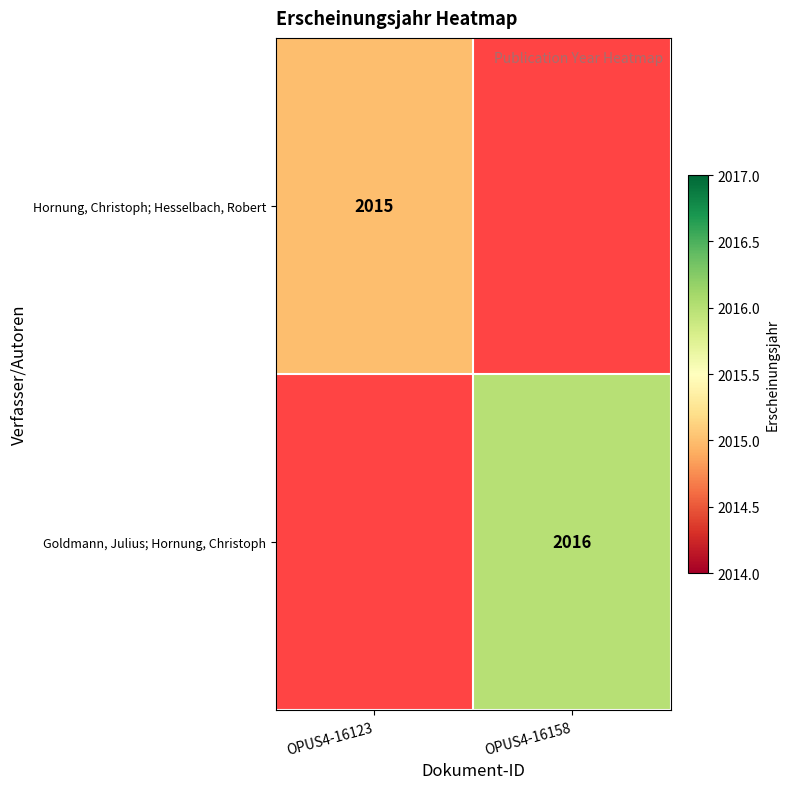

Is it true that Goldmann, Julius; Hornung, Christoph equals 2016 at OPUS4-16158?

True